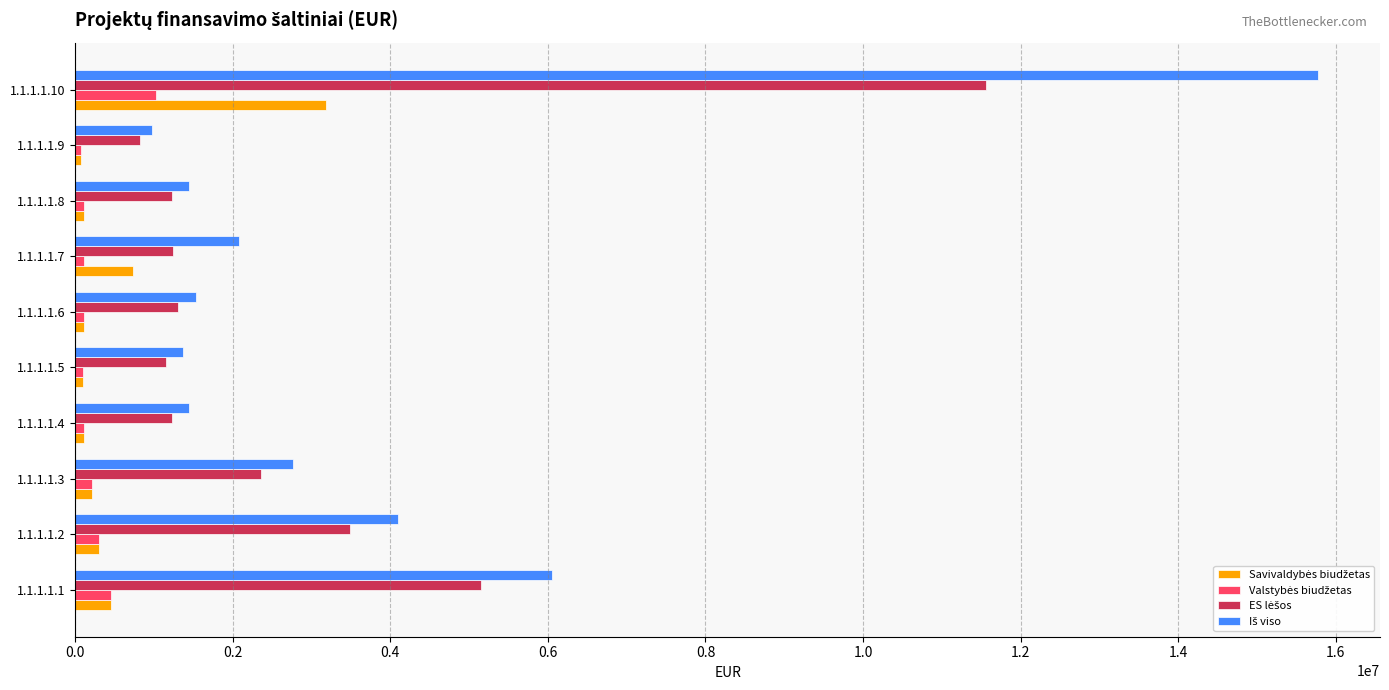

At which category is the sum across all series the highest?

1.1.1.1.10